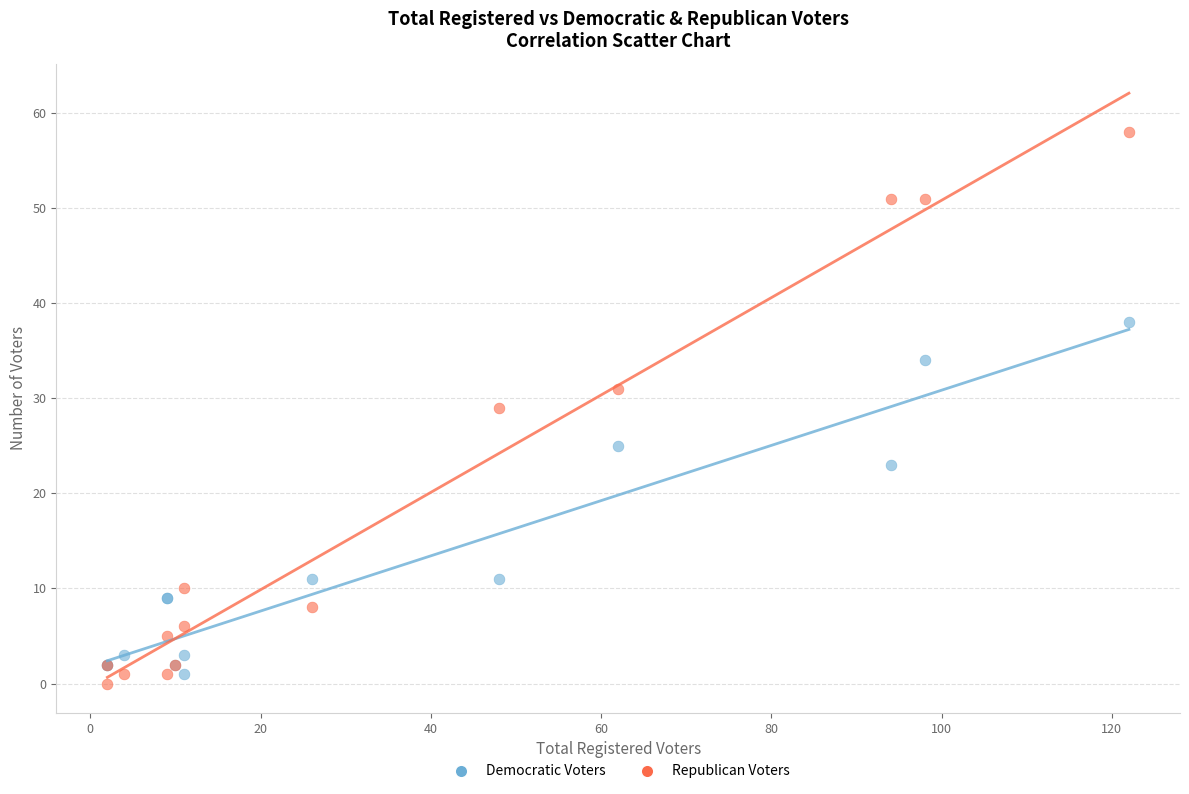

Which series has the largest Y range (max minus min)?

Republican Voters